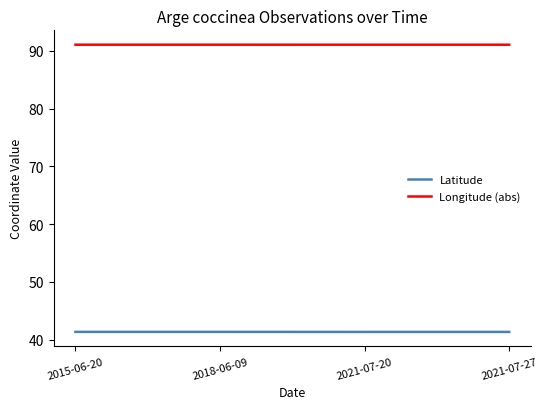

What is the average value of the Longitude (abs) series?

91.1